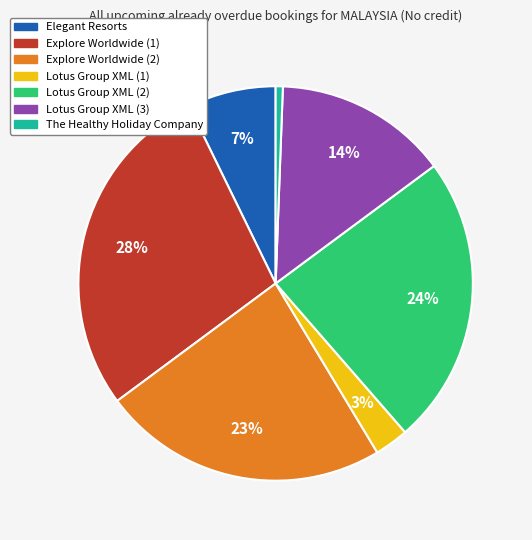

What is the ratio of the value at Lotus Group XML (3) to the value at Lotus Group XML (2)?

0.6